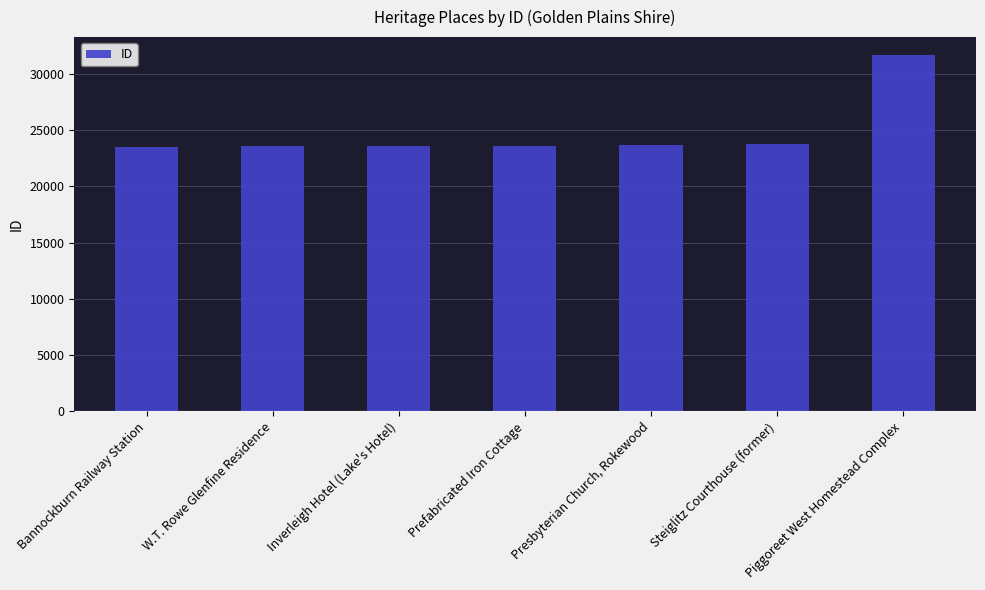

Rank the categories by value from highest to lowest.

Piggoreet West Homestead Complex, Steiglitz Courthouse (former), Presbyterian Church, Rokewood, Prefabricated Iron Cottage, Inverleigh Hotel (Lake's Hotel), W.T. Rowe Glenfine Residence, Bannockburn Railway Station